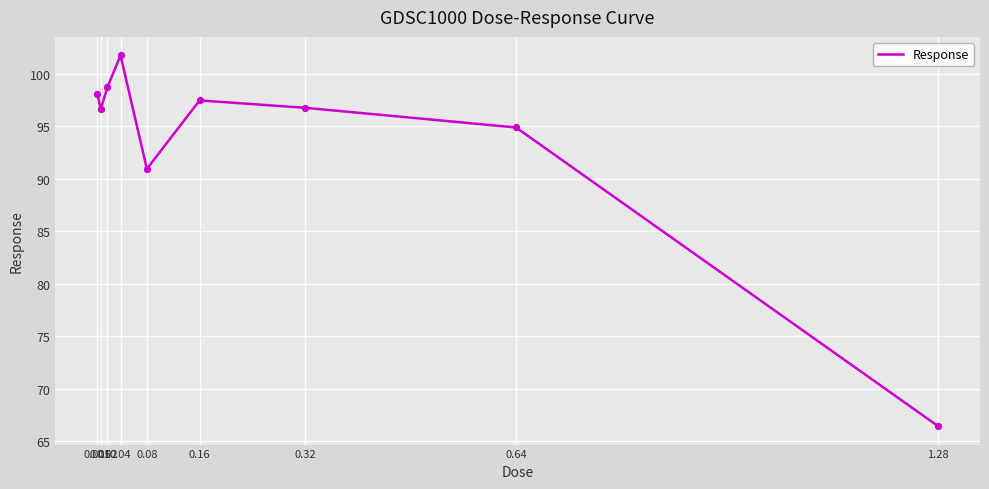

What is the ratio of the value at 0.02 to the value at 0.01?

1.0